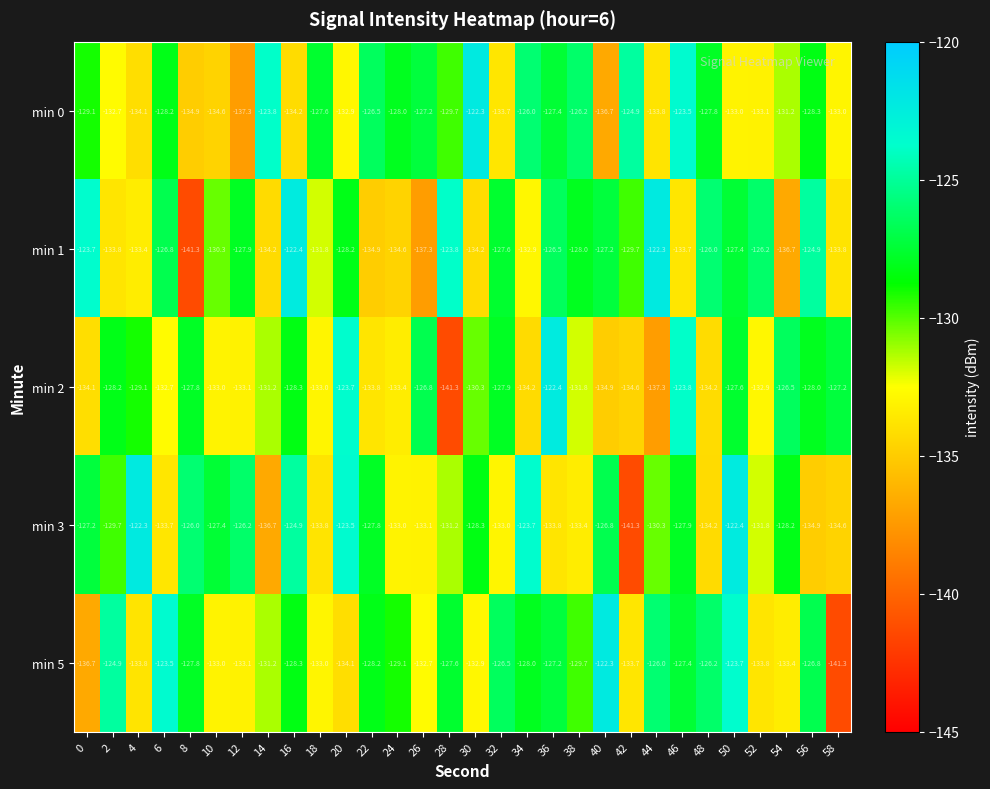

Which series changed the most between 20 and 36?

min 3